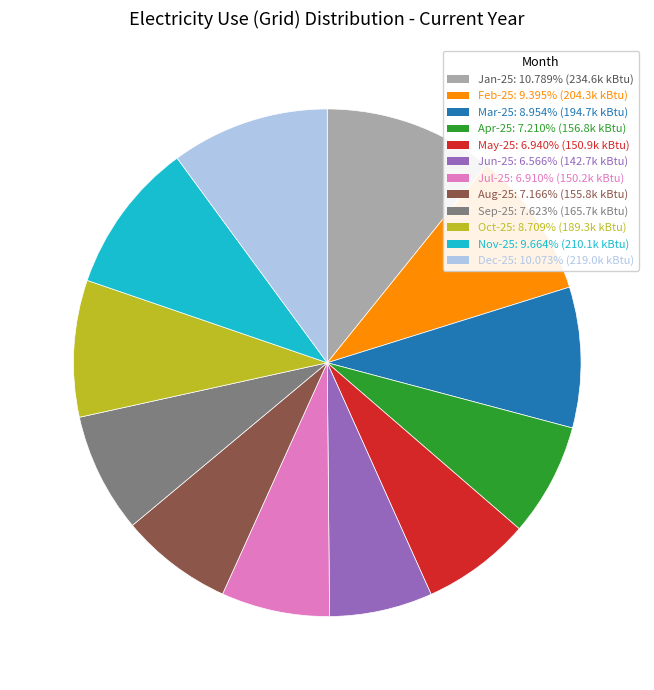

Which category has the biggest portion of the pie?

Jan-25